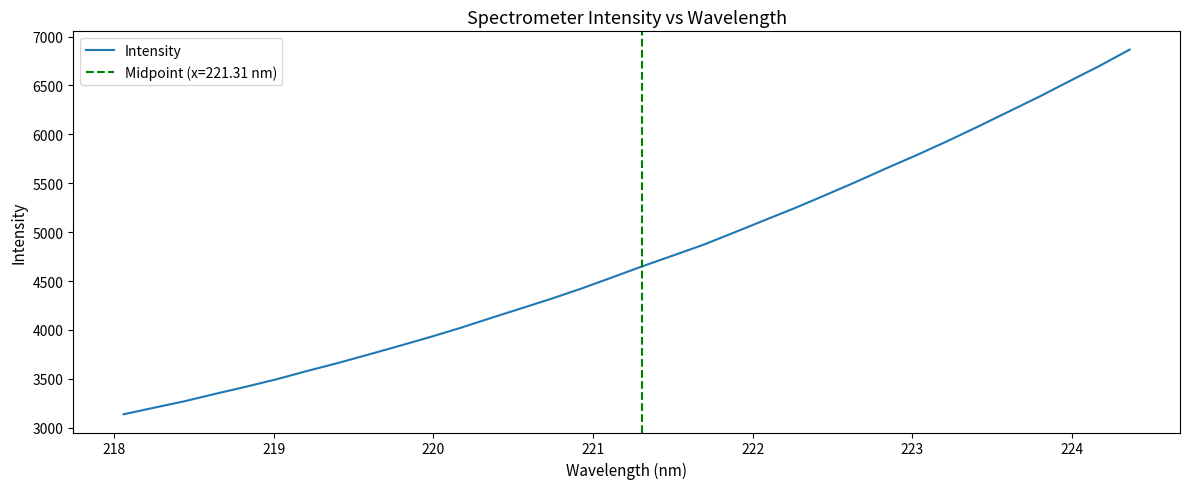

What is the highest value of the Intensity series?

6866.6